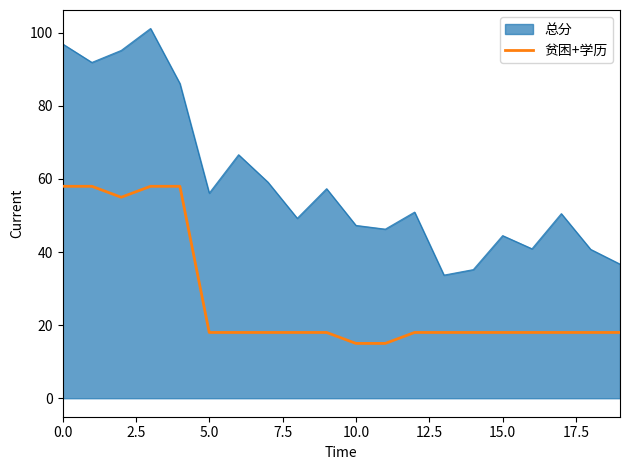

List the series in order of their peak value, lowest first.

贫困+学历, 总分